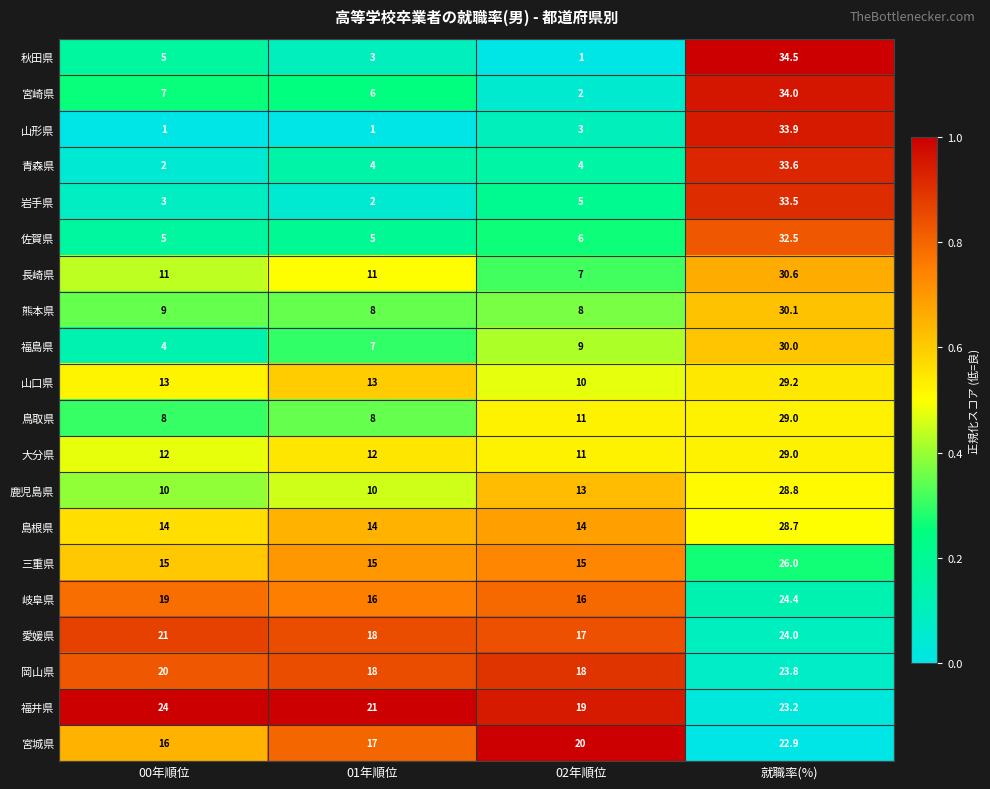

Which series has the widest spread of values?

秋田県